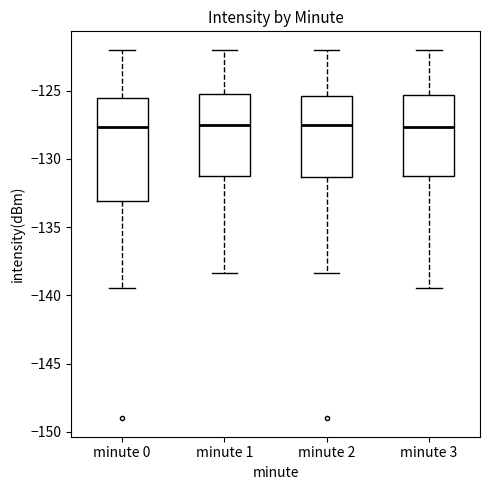

Reading left to right, read every box against the y-axis: the position of its median line, the range the box covers, and the ends of its whiskers. The values are not printed on the chart, so give them approximately, as read against the axis.

minute 0: median -127.5, box -133.0 to -125.5, whiskers -139.5 to -122.0
minute 1: median -127.5, box -131.5 to -125.0, whiskers -138.5 to -122.0
minute 2: median -127.5, box -131.5 to -125.5, whiskers -138.5 to -122.0
minute 3: median -127.5, box -131.5 to -125.5, whiskers -139.5 to -122.0